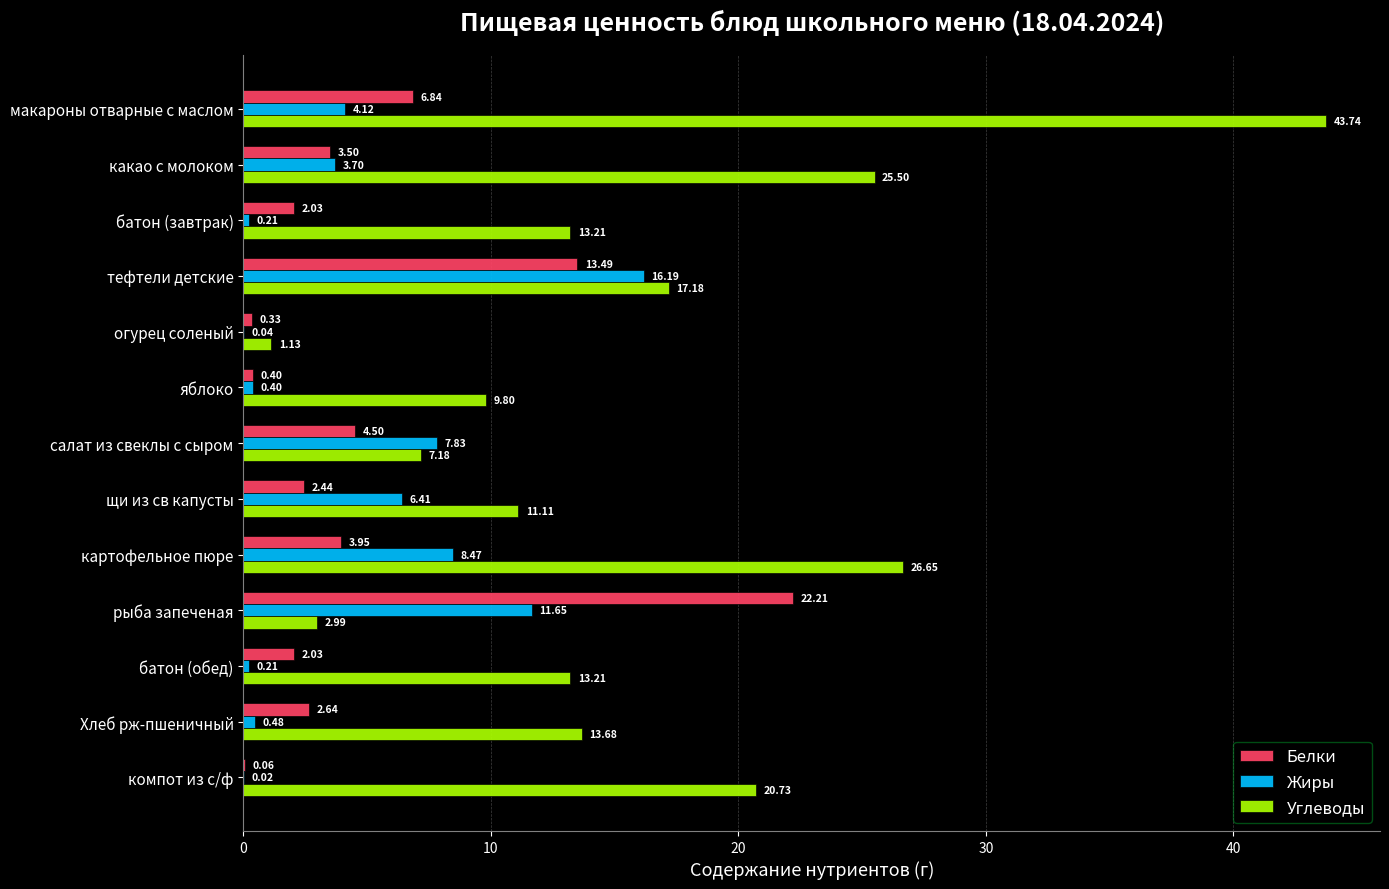

What is the highest value of the Белки series?

22.2